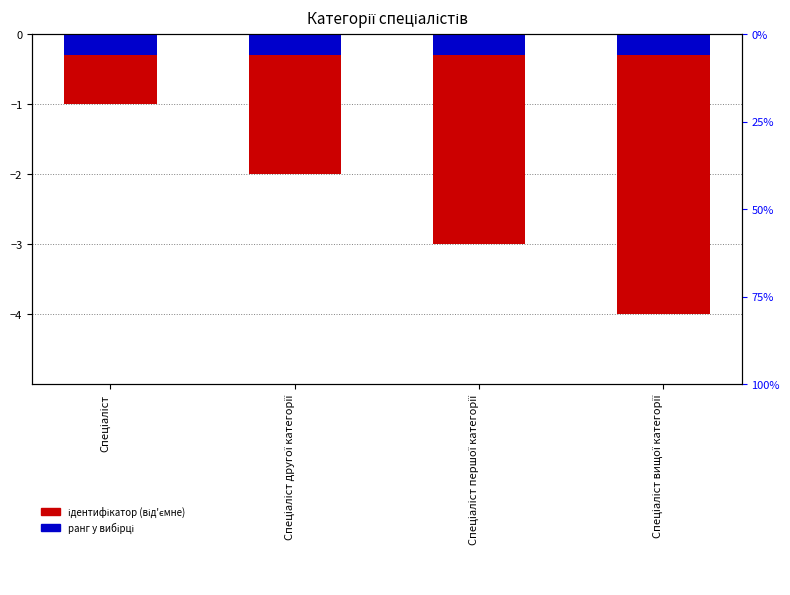

Between Спеціаліст and Спеціаліст другої категорії, which series saw the biggest shift?

Ідентифікатор (від'ємне)